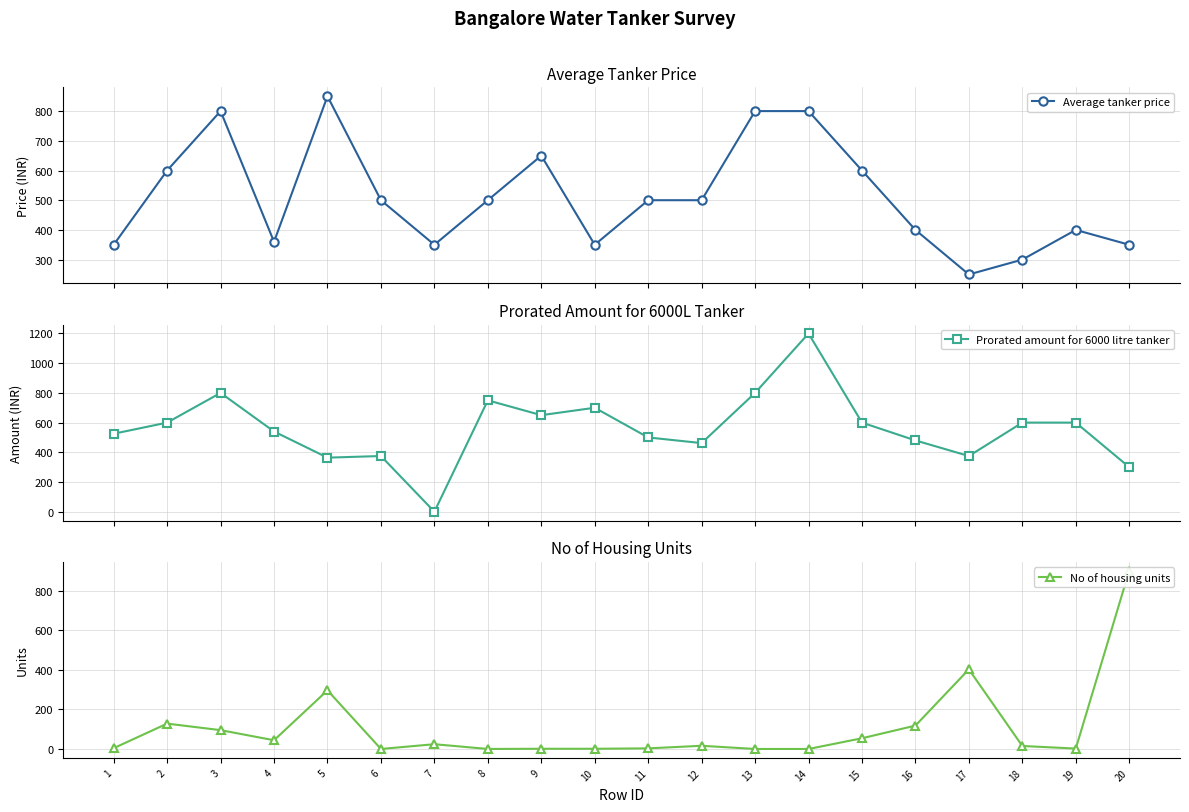

What are all the series names shown in the legend?

Average tanker price, Prorated amount for 6000 litre tanker, No of housing units